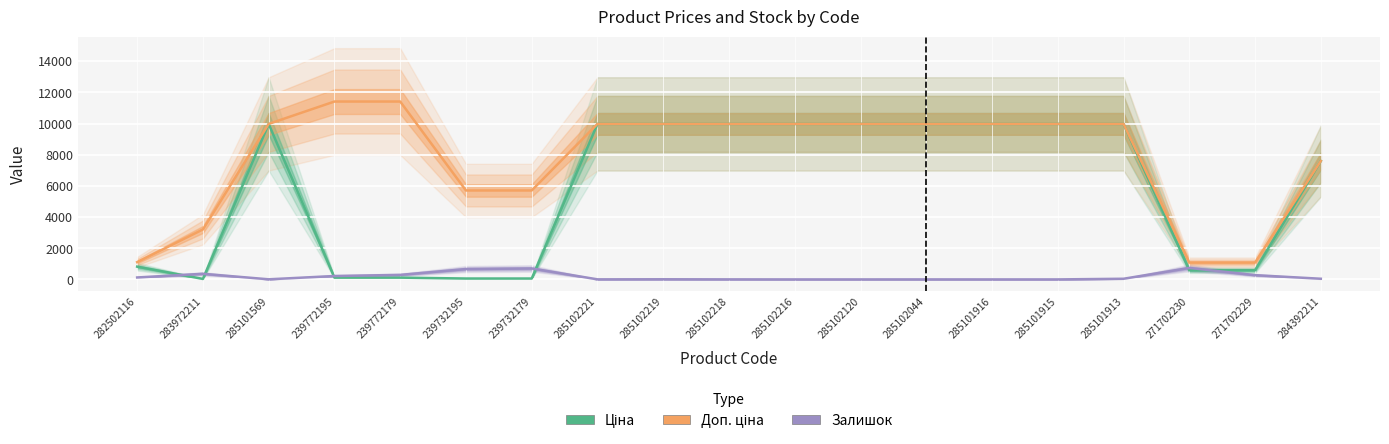

What is the total value across all series at 285102216?

19950.0